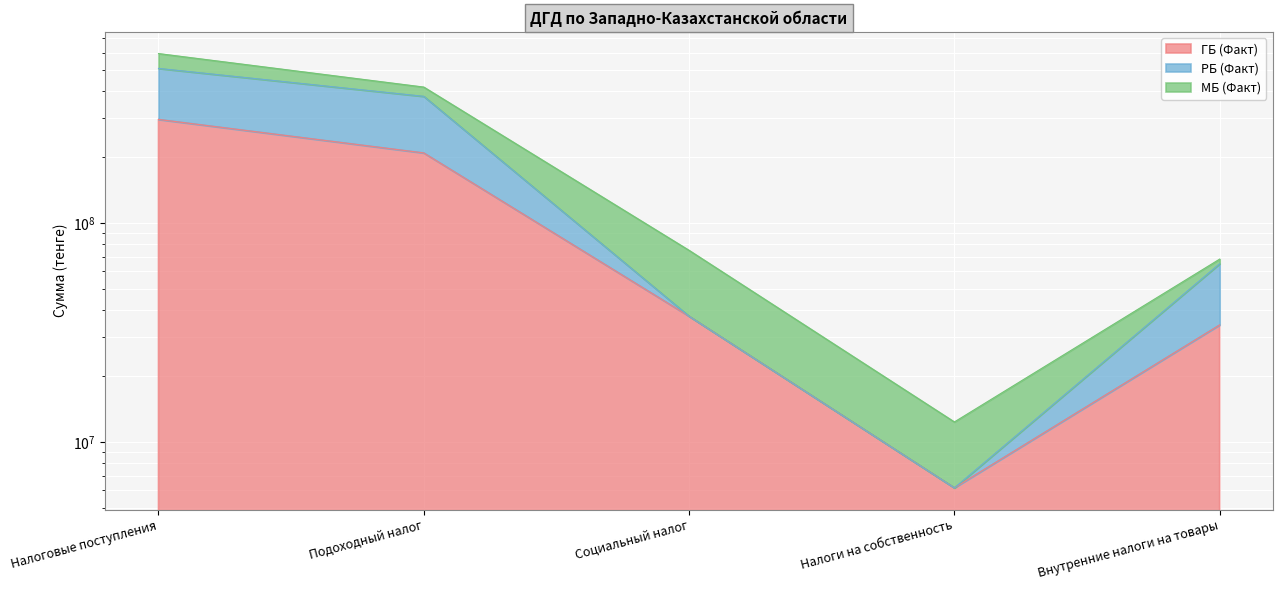

True or false: РБ (Факт) has a value of 37460607 at Социальный налог.

True